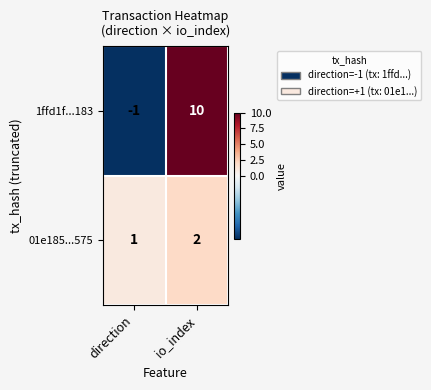

How many categories are shown in the chart?

2